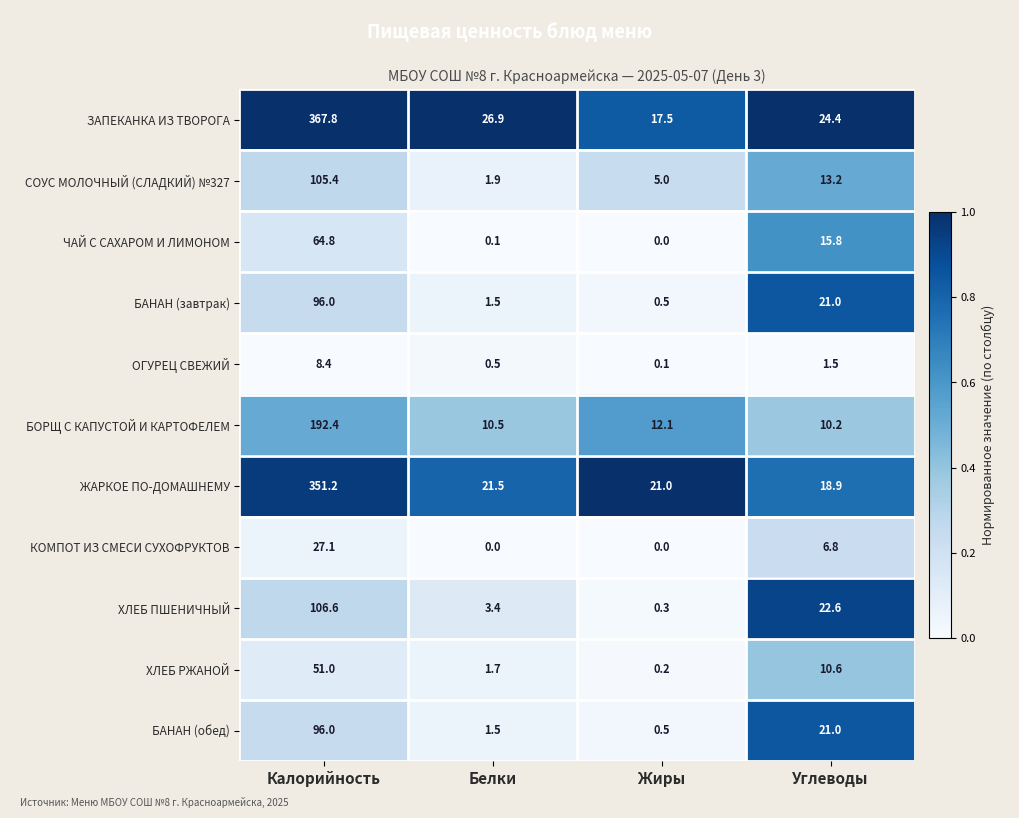

What is the maximum value for БАНАН (обед)?

96.0